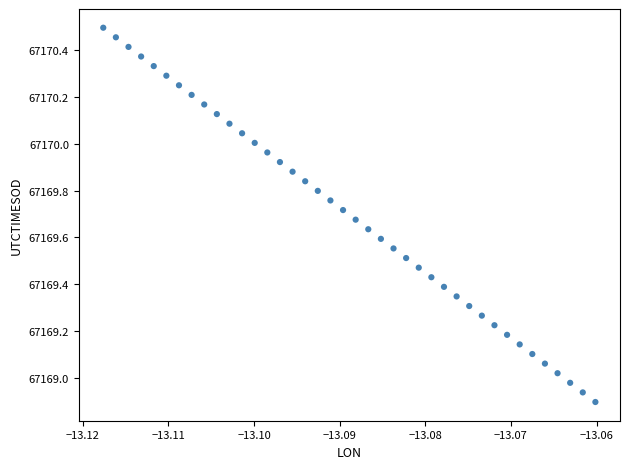

What is the range of Y values (max minus min)?

1.6